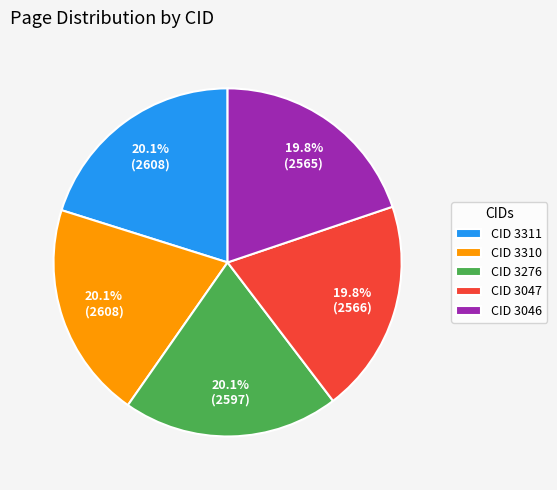

Combined, do CID 3276 and CID 3047 account for over 50%?

No